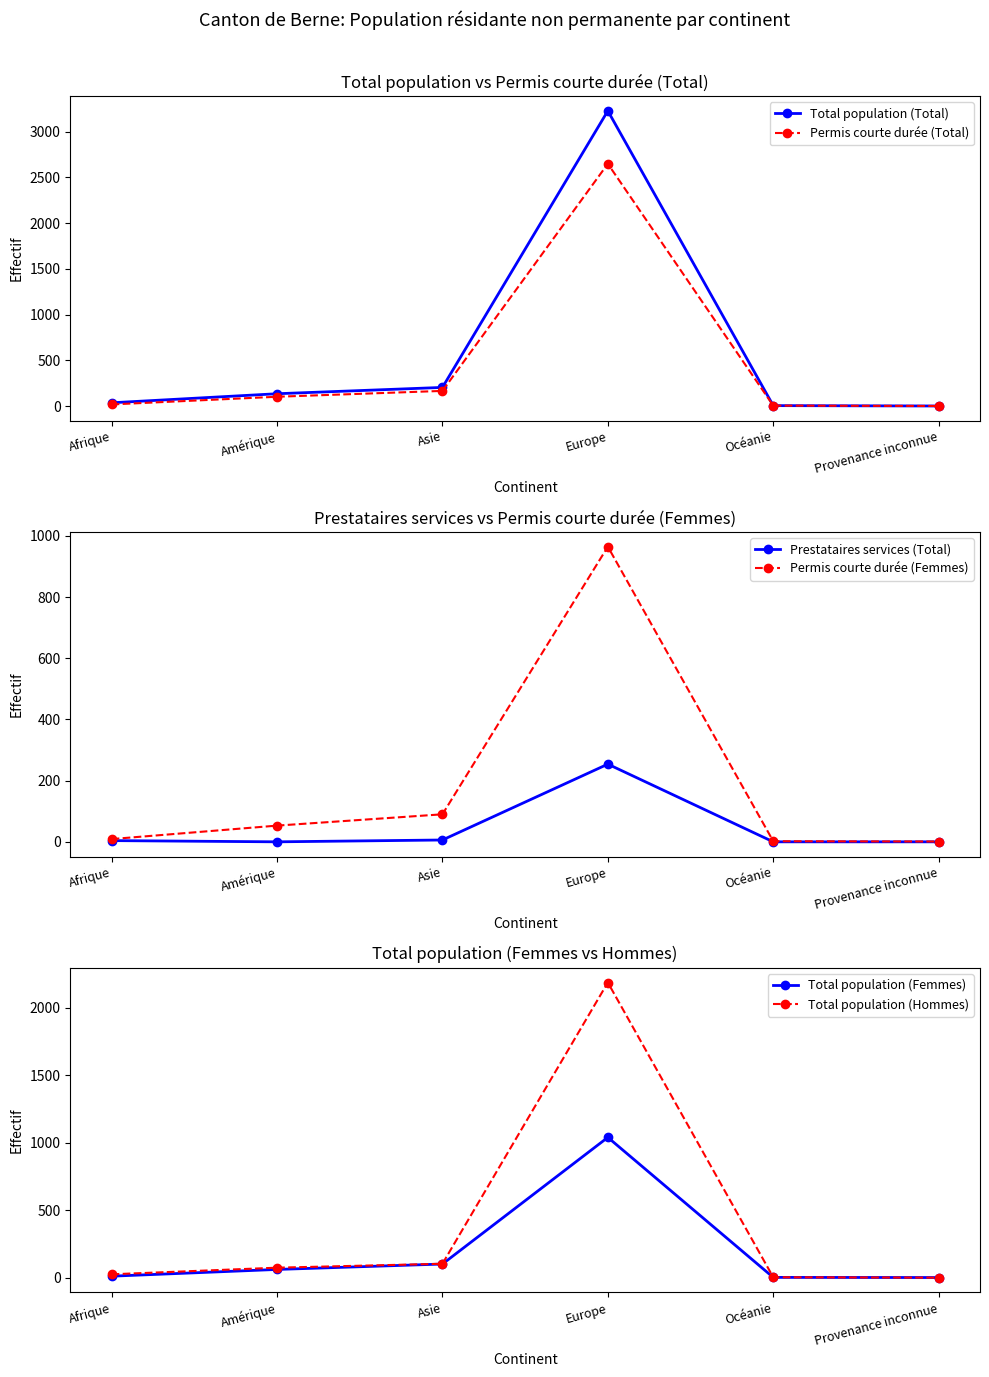

What is the label of the 2nd point from the left?

Amérique